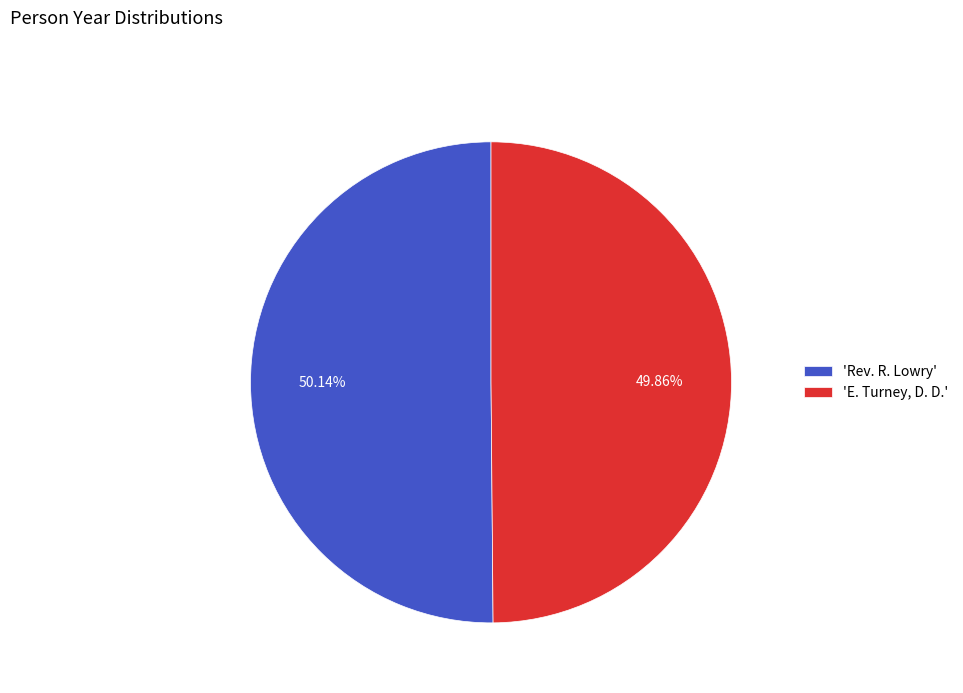

Does any single category account for the majority?

Yes